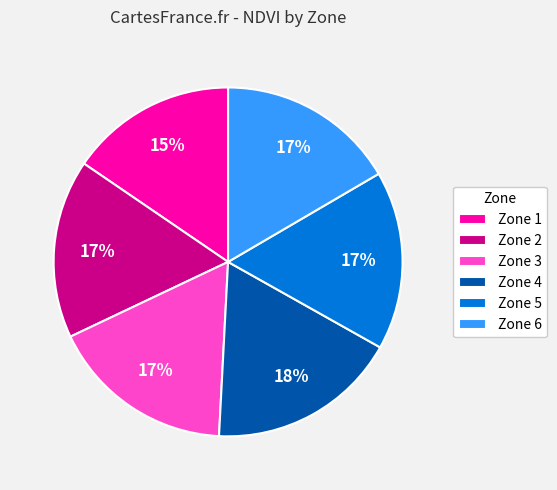

Is there a majority slice in this chart?

No